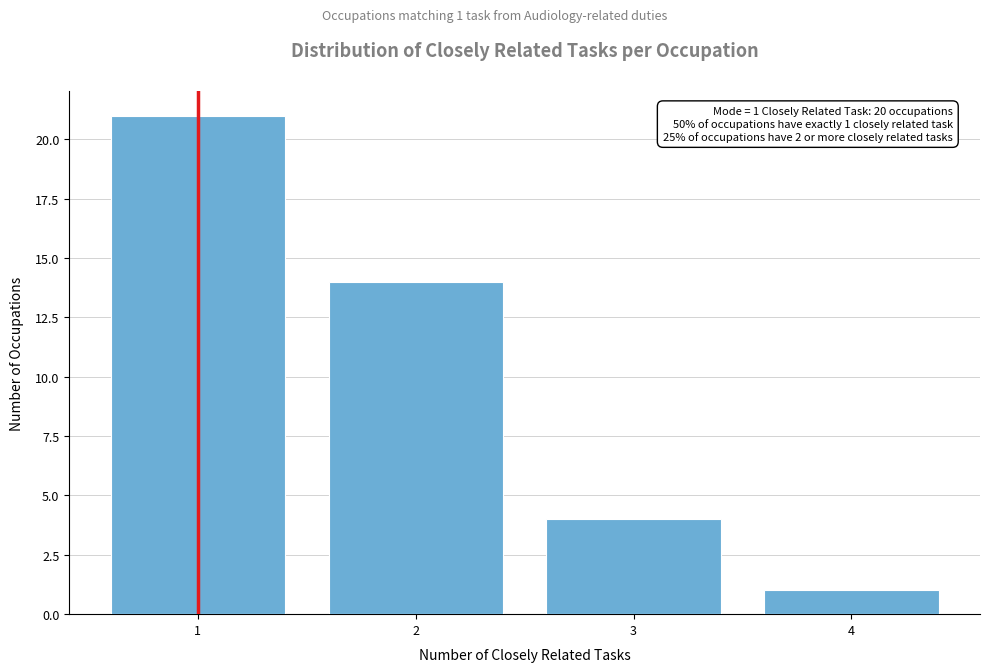

Over which range of the x-axis is the bar tallest?

0.5 to 1.5